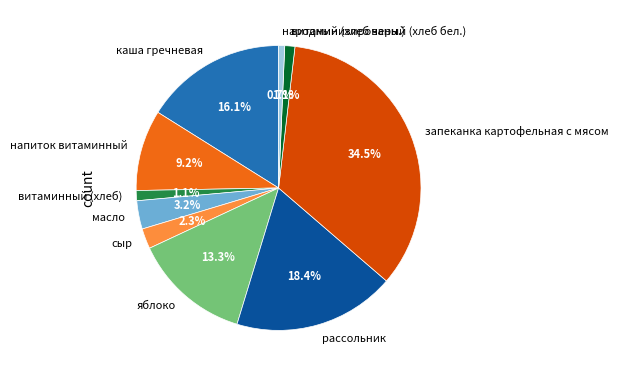

Combined, do витаминный (хлеб) and напиток витаминный account for over 50%?

No